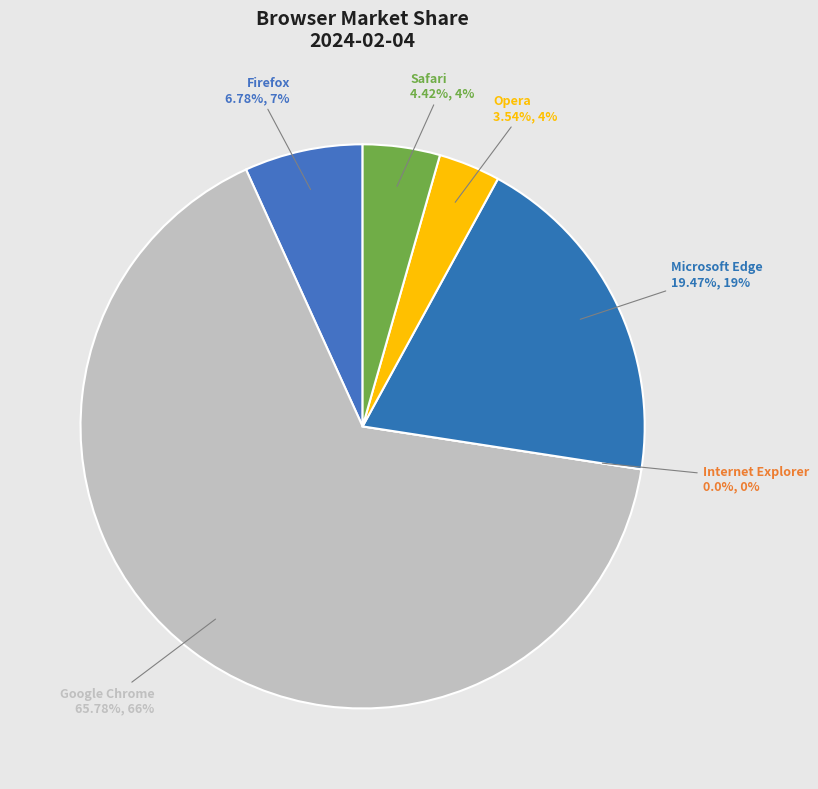

What percentage is the Firefox slice, to the nearest percent?

7%